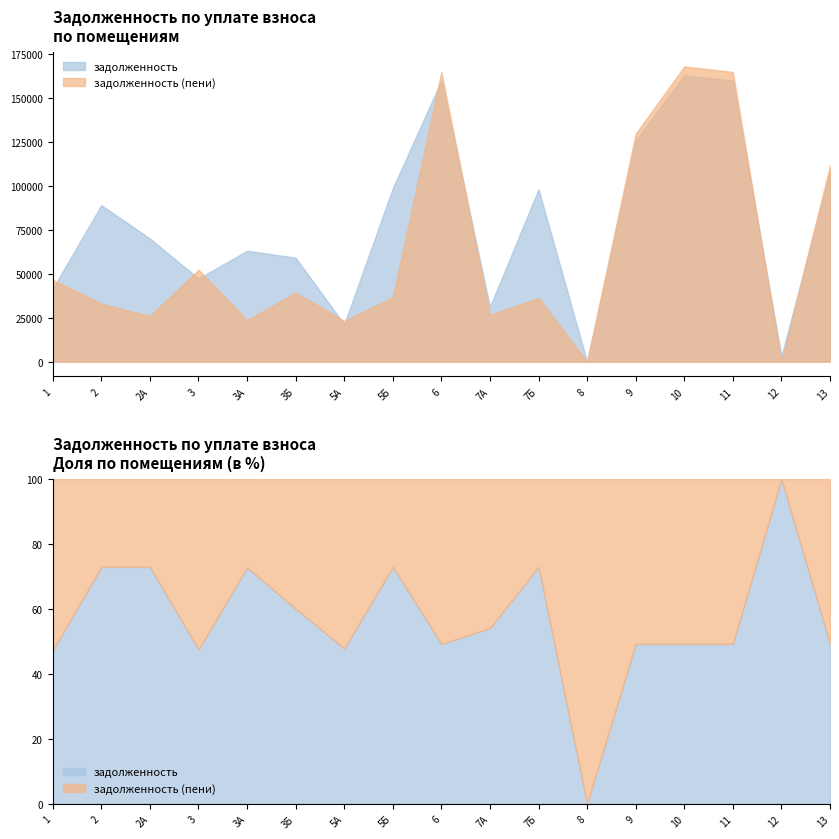

What value does the задолженность (пени) series have at 2?

33049.6